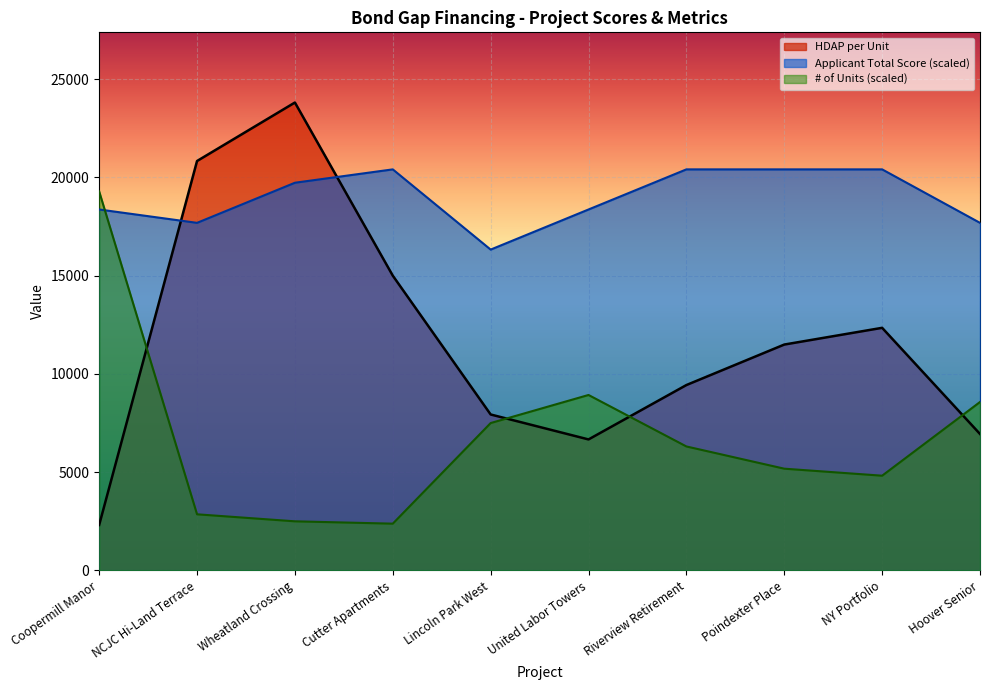

List the series in order of their overall mean, lowest first.

# of Units (scaled), HDAP per Unit, Applicant Total Score (scaled)